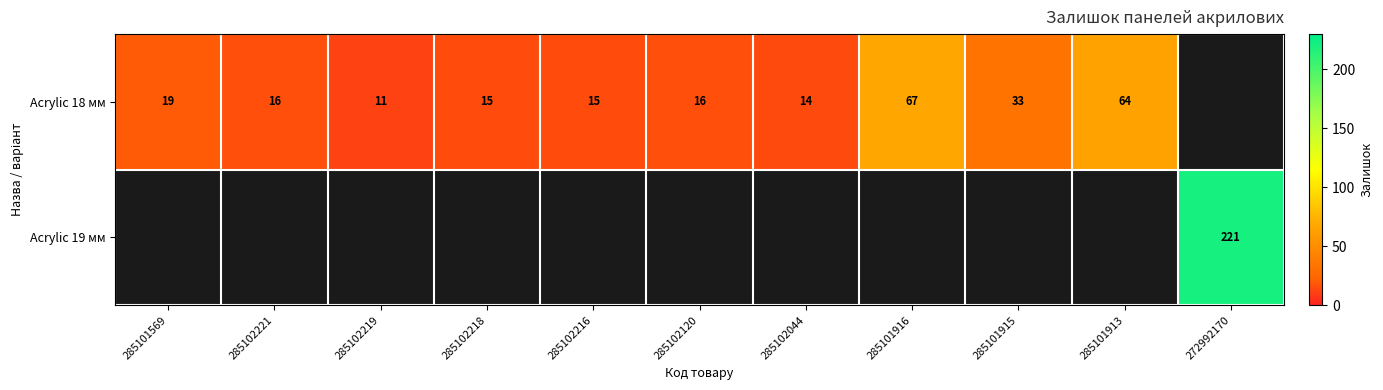

The value of Acrylic 18 мм at 285102120 is 23. True or false?

False